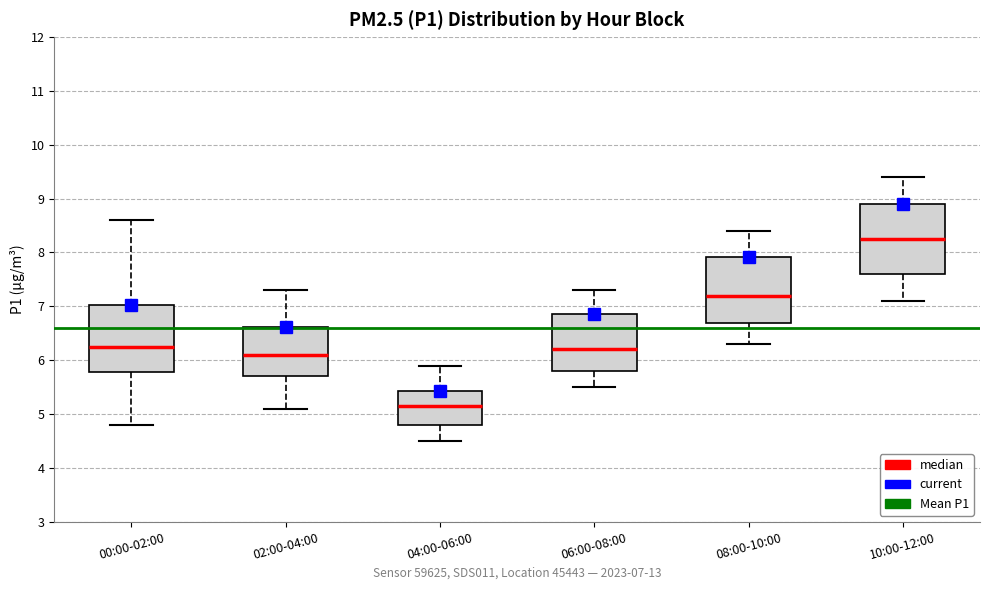

Reading left to right, transcribe this box plot: for each box, give where its median line is, the range the box spans, and where its two whiskers end, as read against the y-axis. The values are not printed on the chart, so give them approximately, as read against the axis.

00:00-02:00: median 6.3, box 5.8 to 7.0, whiskers 4.8 to 8.6
02:00-04:00: median 6.1, box 5.7 to 6.6, whiskers 5.1 to 7.3
04:00-06:00: median 5.2, box 4.8 to 5.4, whiskers 4.5 to 5.9
06:00-08:00: median 6.2, box 5.8 to 6.9, whiskers 5.5 to 7.3
08:00-10:00: median 7.2, box 6.7 to 7.9, whiskers 6.3 to 8.4
10:00-12:00: median 8.3, box 7.6 to 8.9, whiskers 7.1 to 9.4